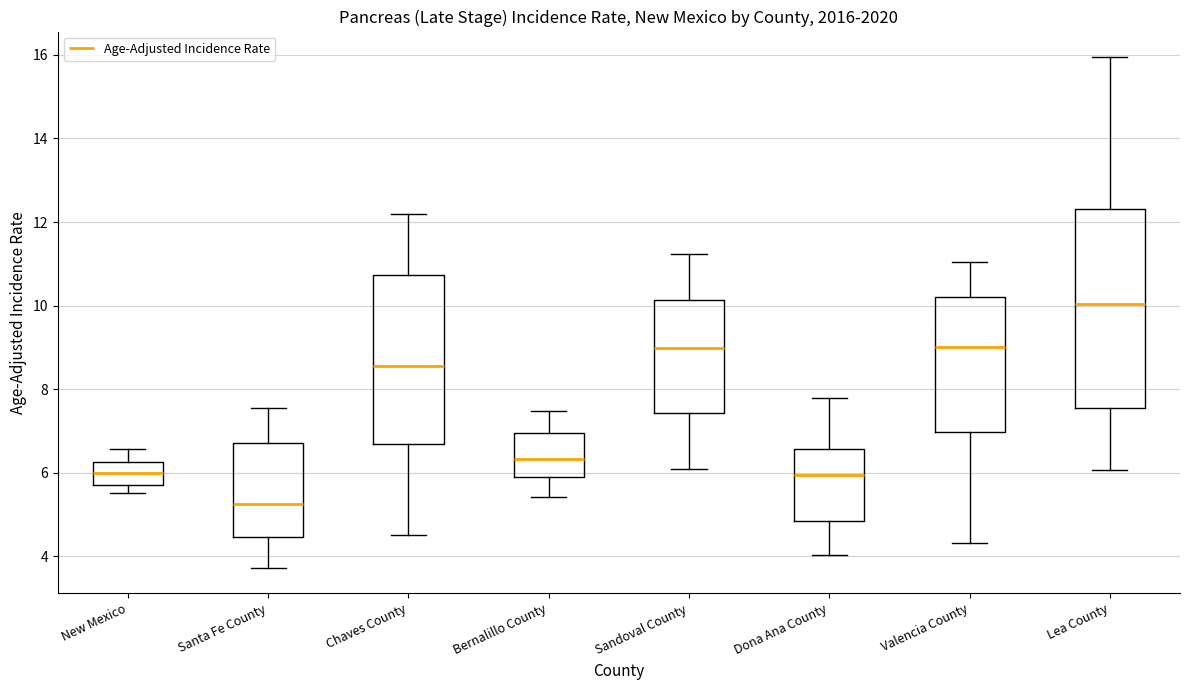

Where does the upper whisker of the box for Chaves County end on the y-axis? The values are not printed on the chart, so give them approximately, as read against the axis.

12.2